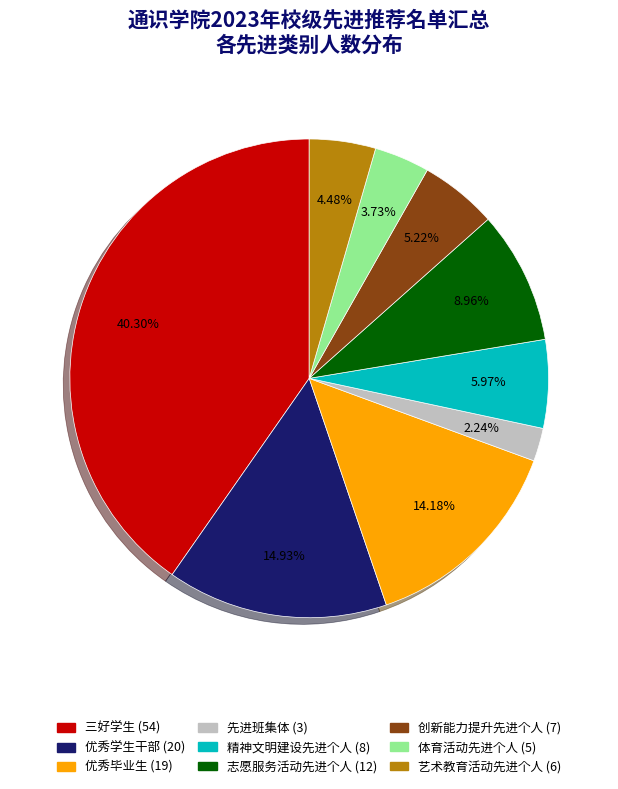

Is it true that 优秀毕业生 is 14% of the pie?

True